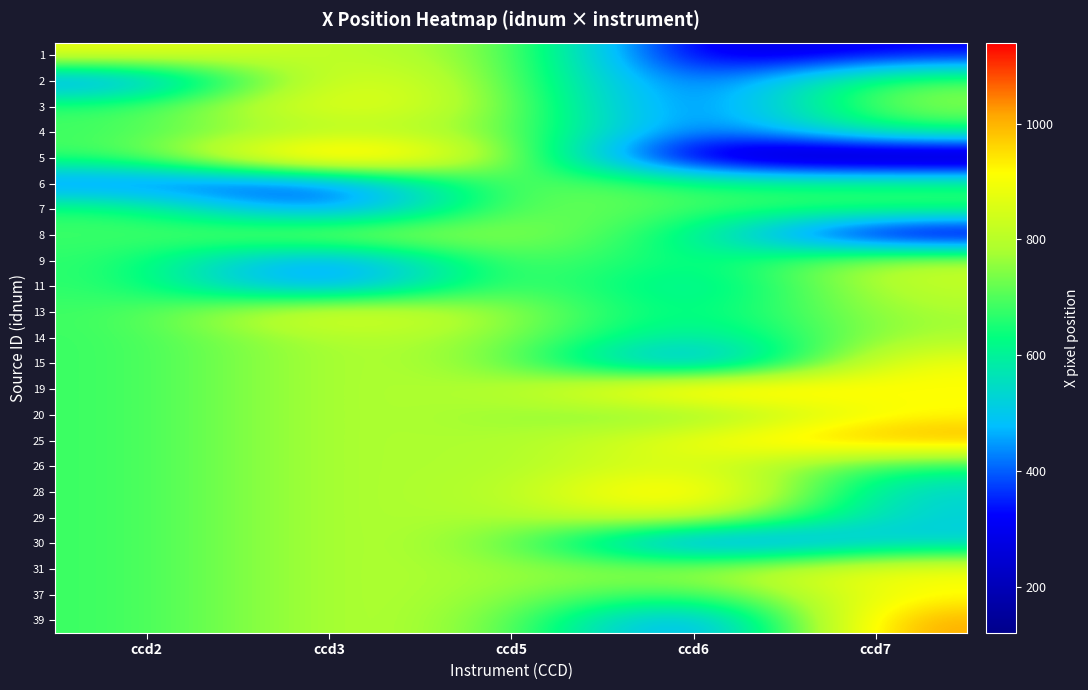

Between ccd2 and ccd3, which is larger?

ccd2